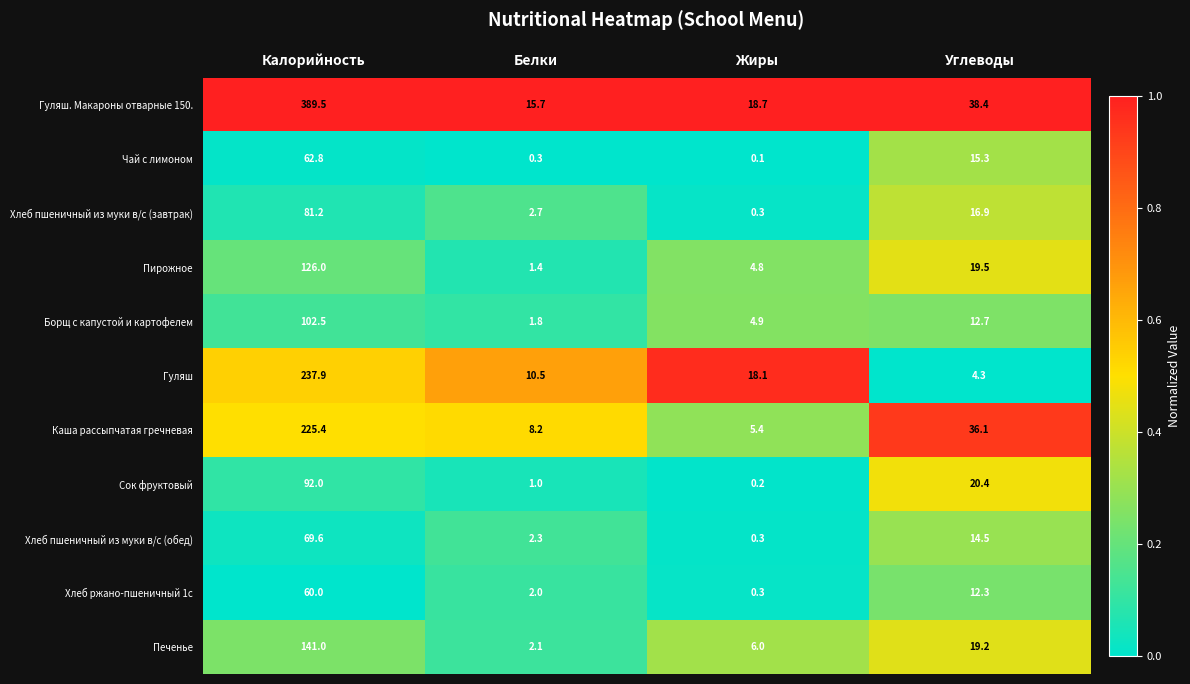

At how many categories does at least one series exceed 0?

4